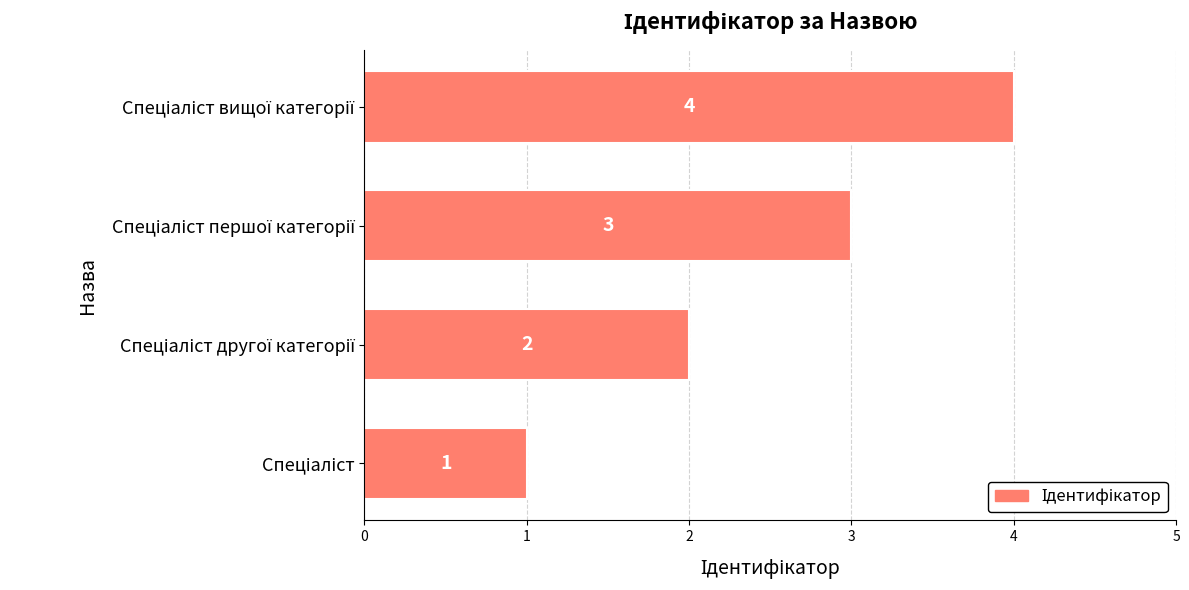

Count the number of data series in this chart.

1